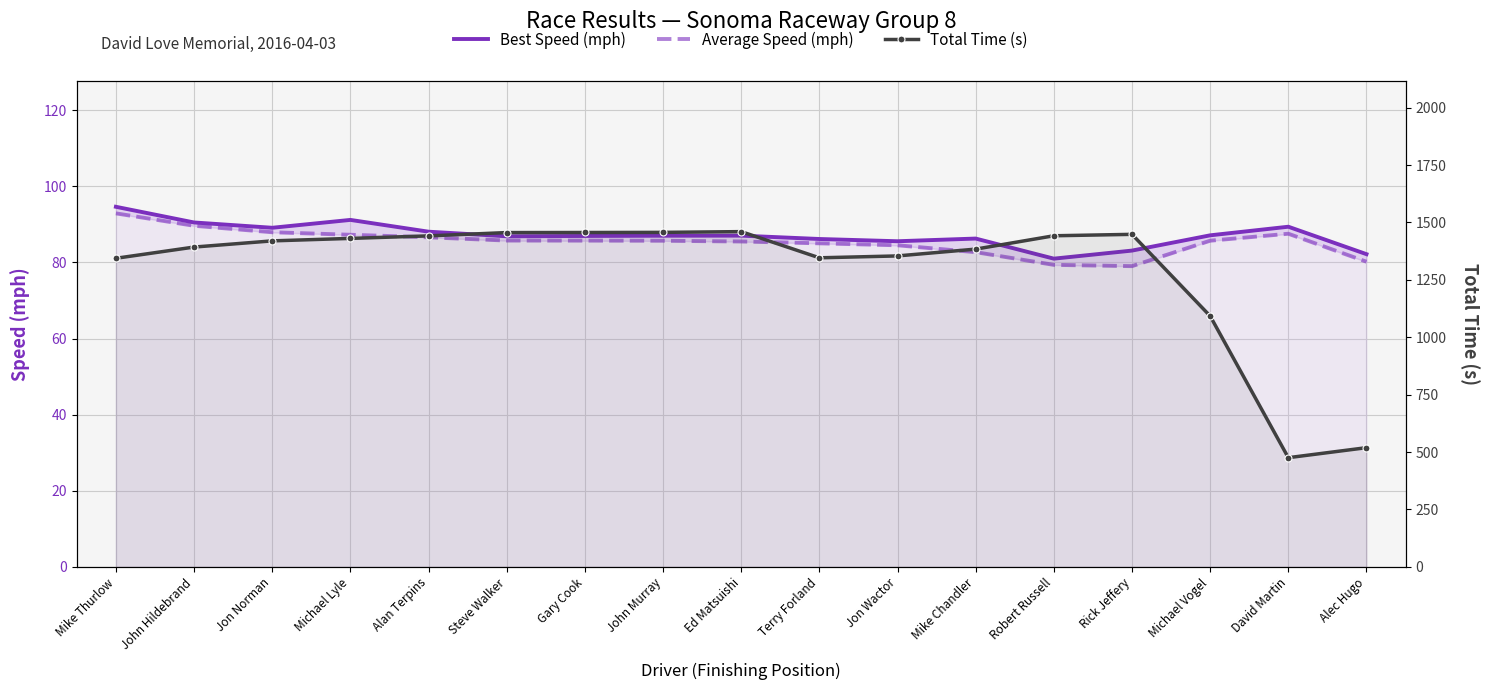

In Best Speed (mph), how many points are lower than both neighbors (excluding endpoints)?

4